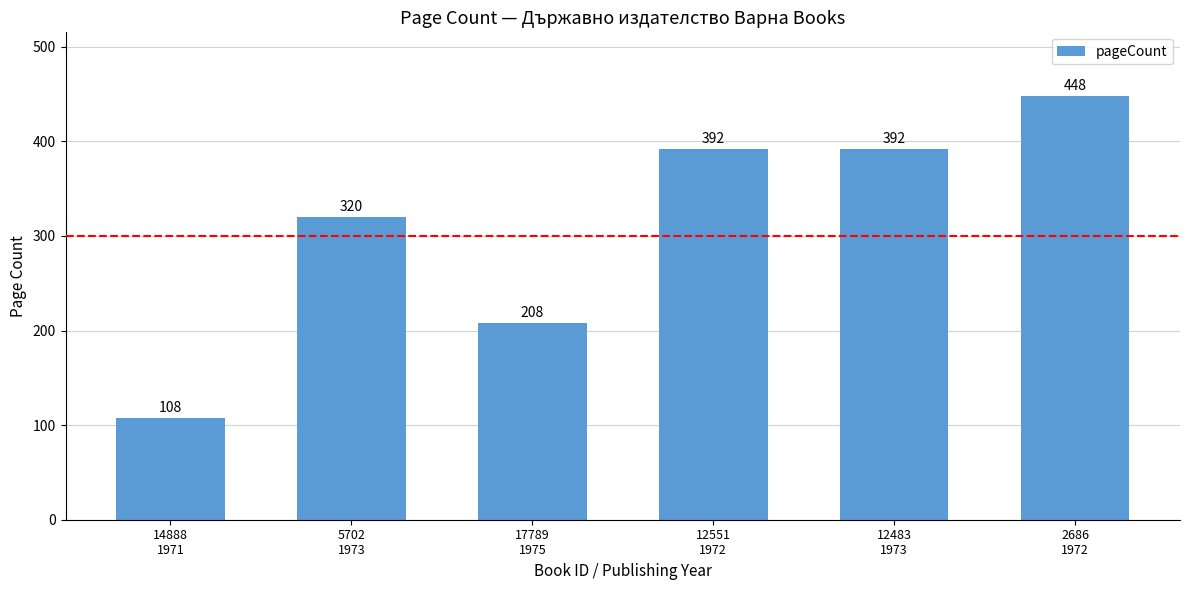

The value at 14888
1971 is 108. True or false?

True